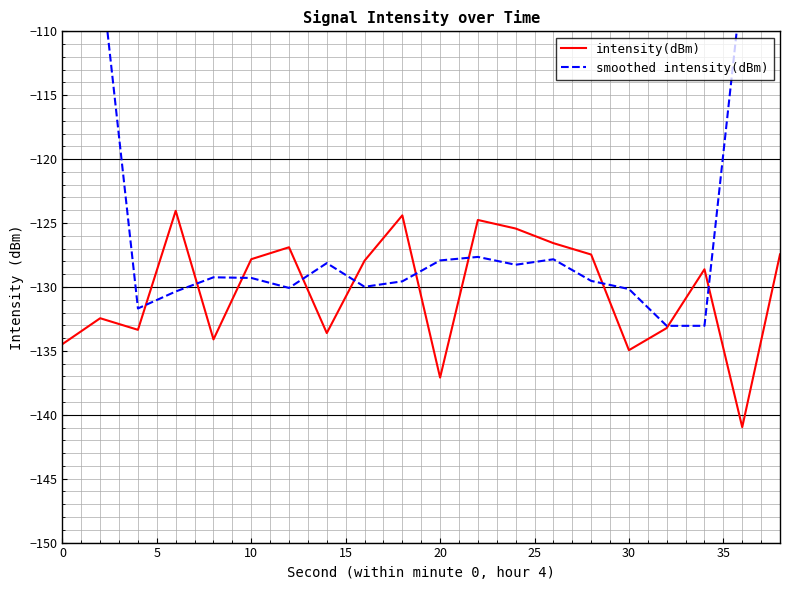

What is the minimum value for intensity(dBm)?

-141.0